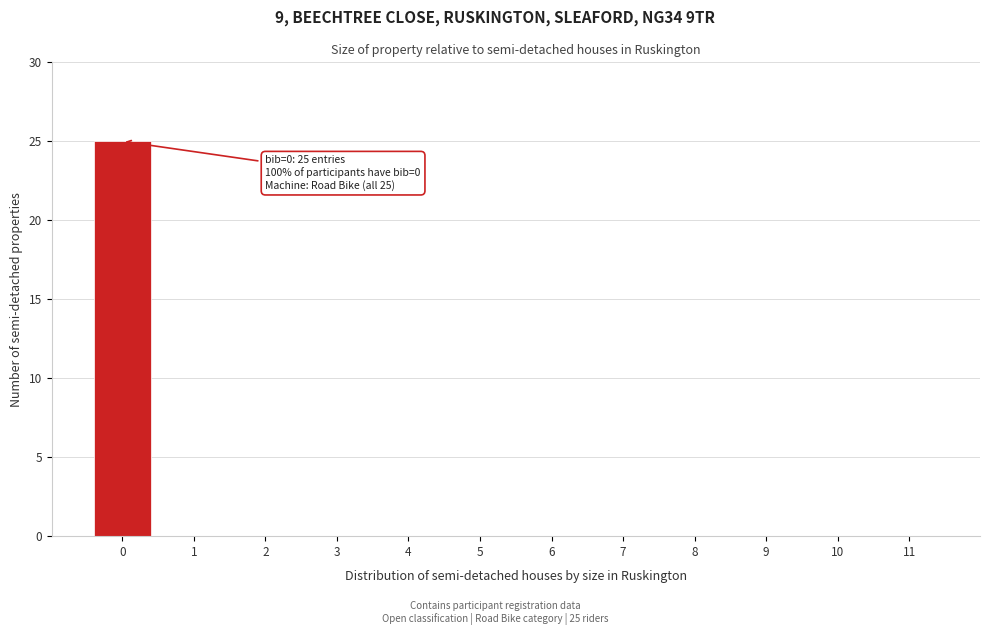

Reading left to right, list all the values displayed in this chart.

0=25	1=0	2=0	3=0	4=0	5=0	6=0	7=0	8=0	9=0	10=0	11=0